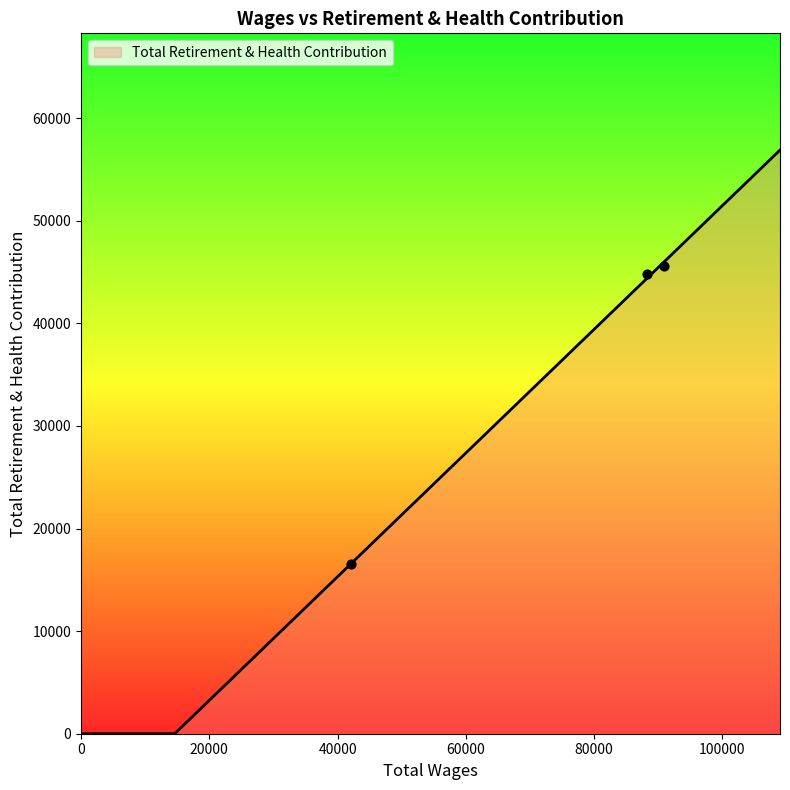

What is the ratio of the value at 88319.0 to the value at 90822.0?

1.0